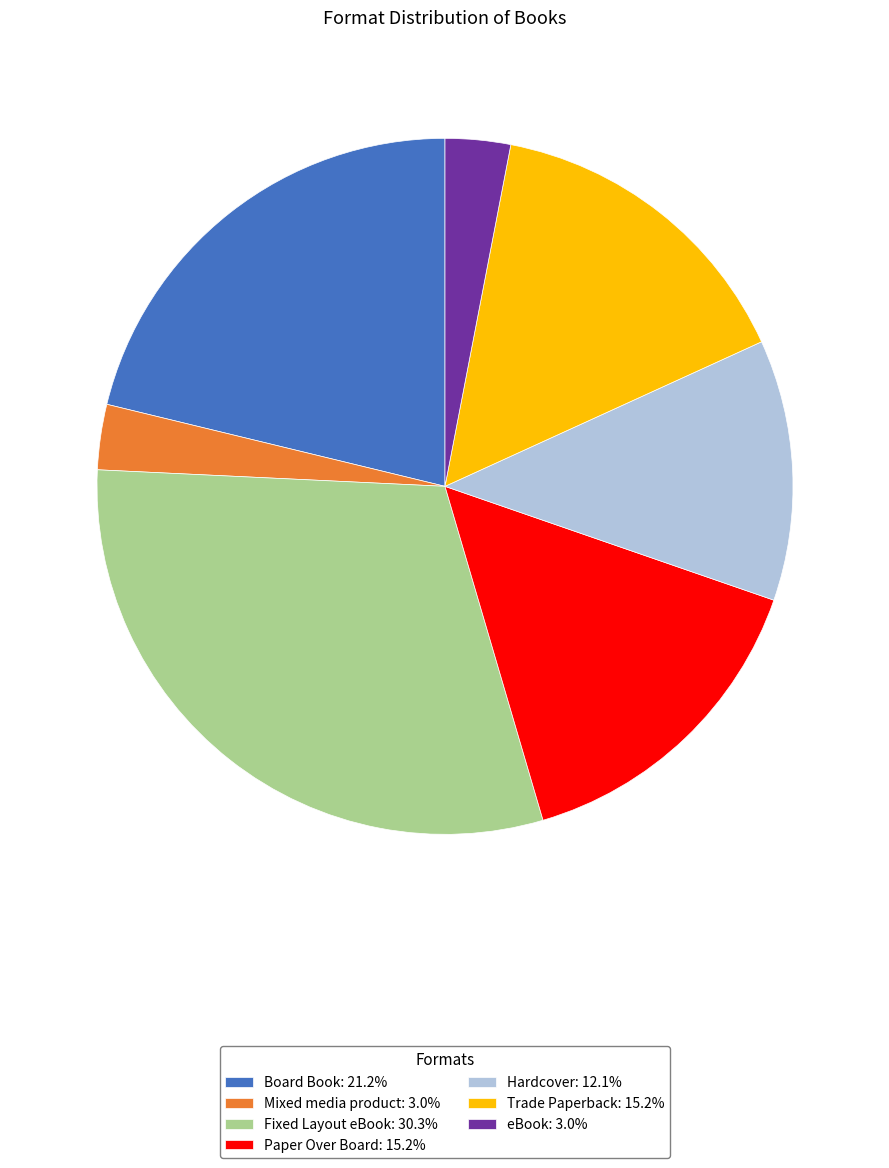

Approximately how many times larger is the value at Board Book: 21.2% compared to Fixed Layout eBook: 30.3%?

0.7